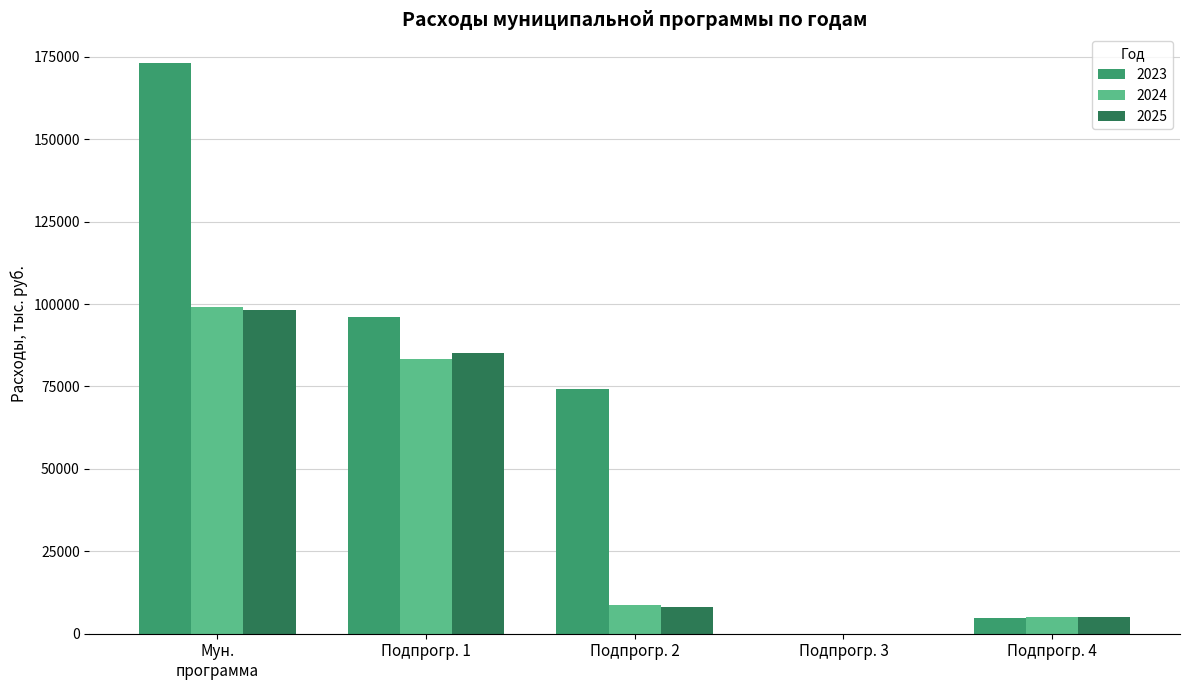

What is the average value of the 2024 series?

39254.6